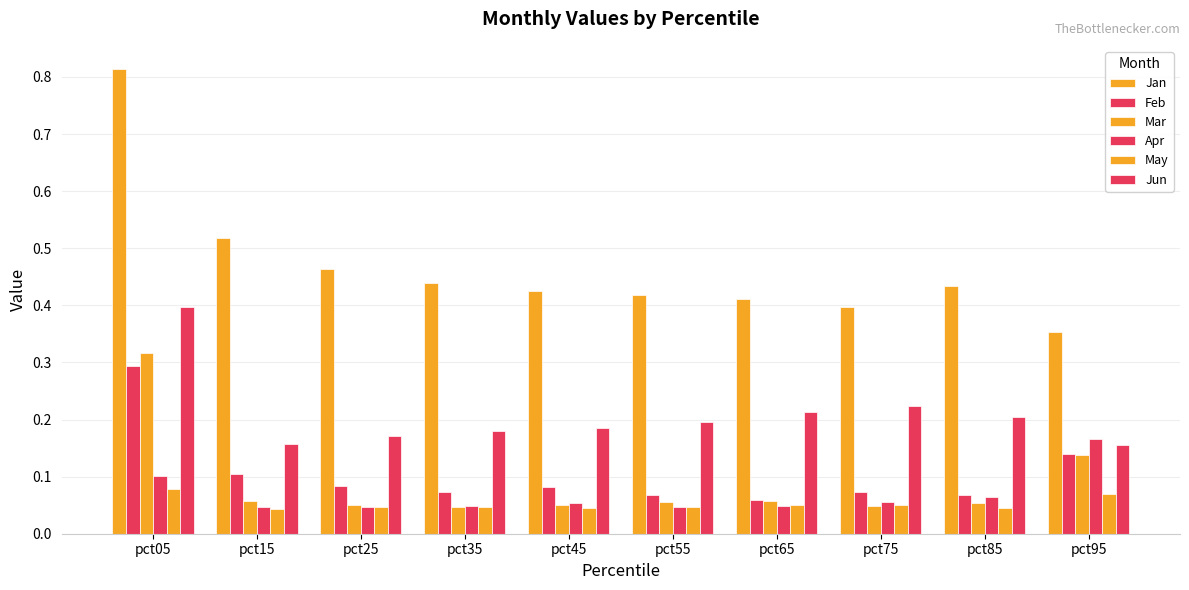

Does the chart contain any negative values?

No